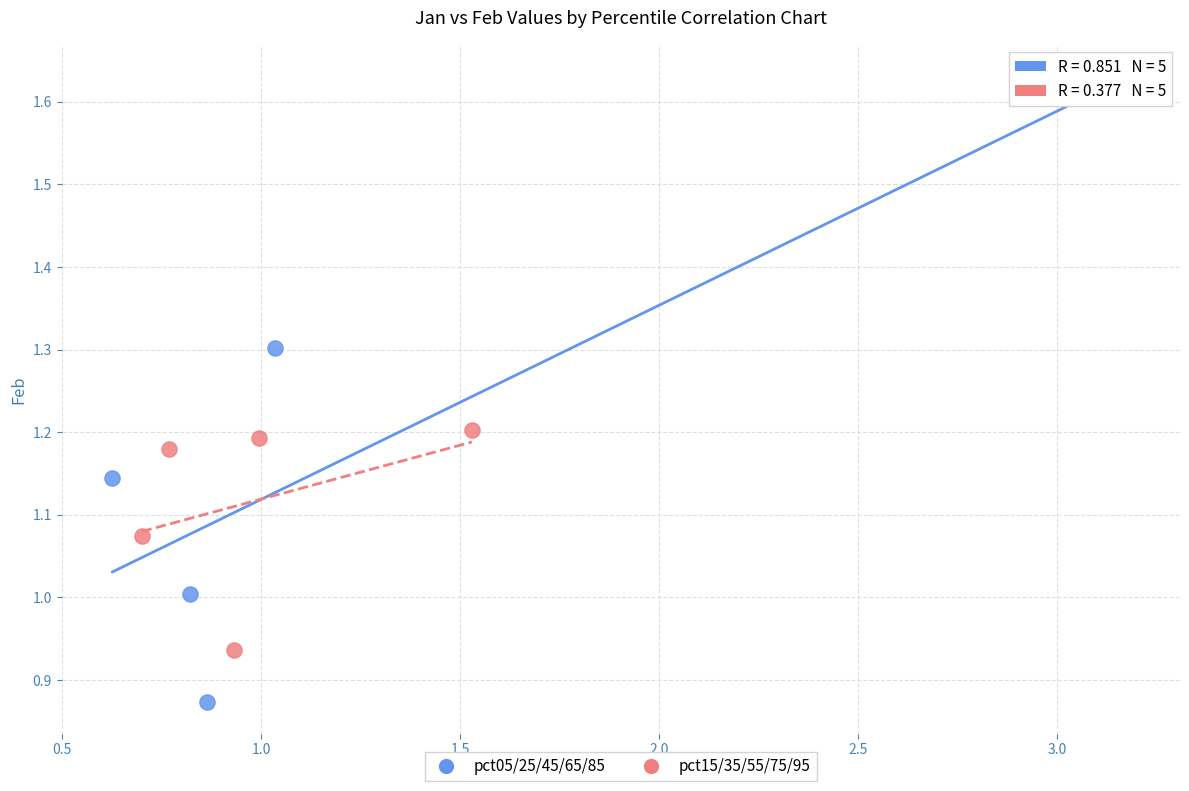

Which series reaches the maximum Y coordinate?

pct05/25/45/65/85